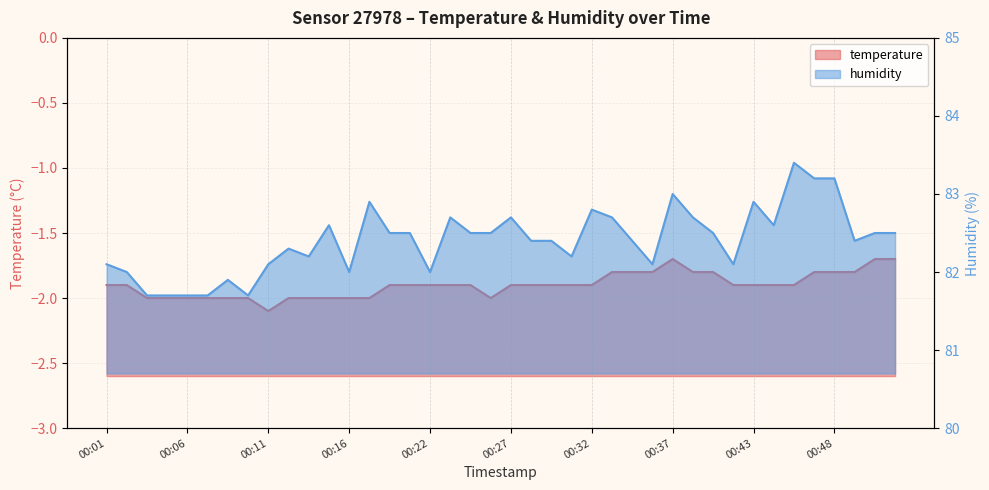

The value of humidity at 00:39 is 57.1. True or false?

False